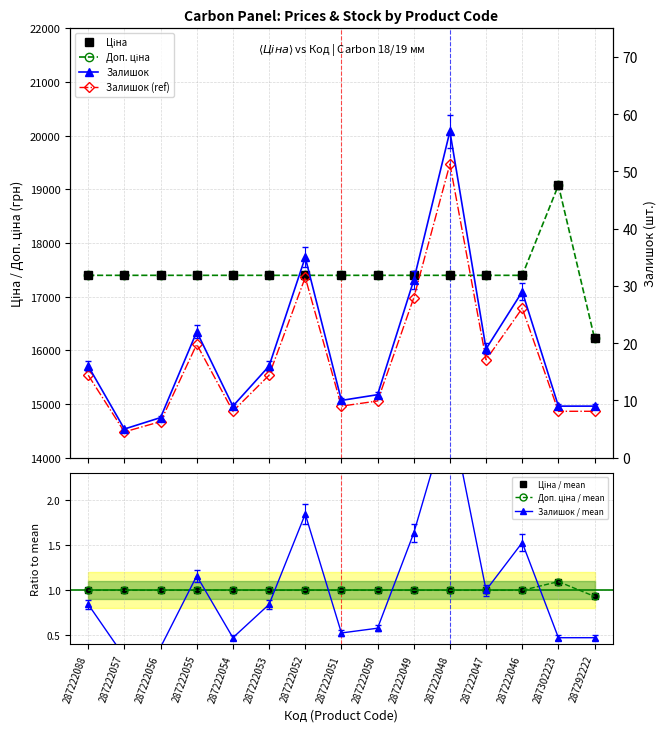

At which label is Залишок closest to 1?

287222047